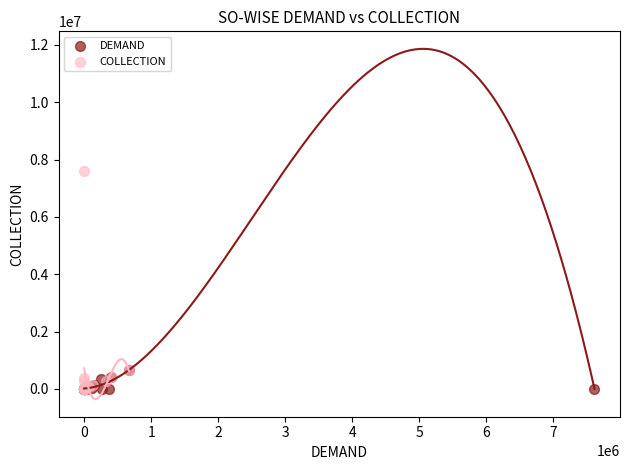

Which series reaches the maximum Y coordinate?

COLLECTION